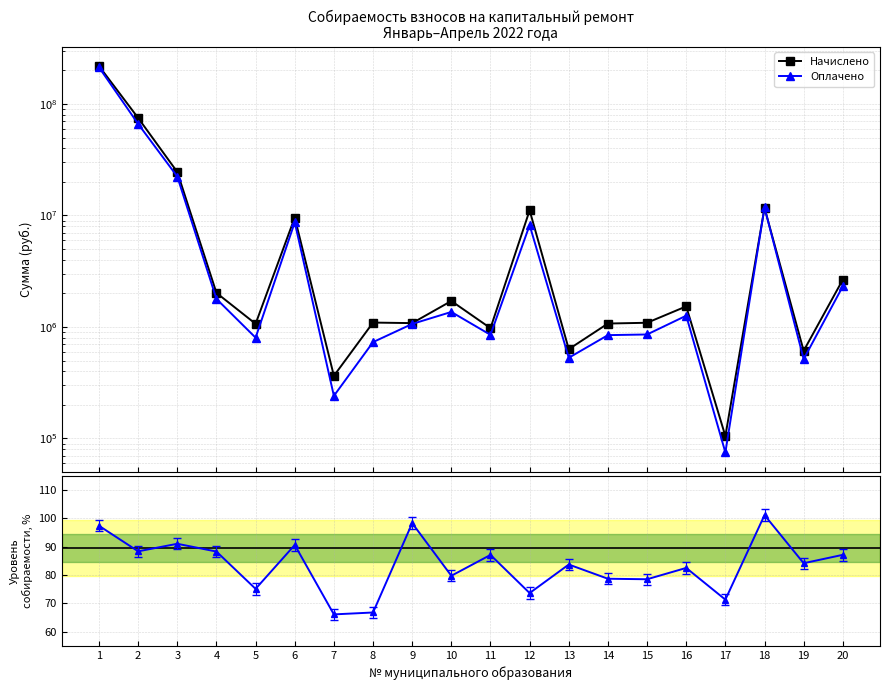

True or false: Оплачено and Уровень собираемости (%) cross at least once.

False